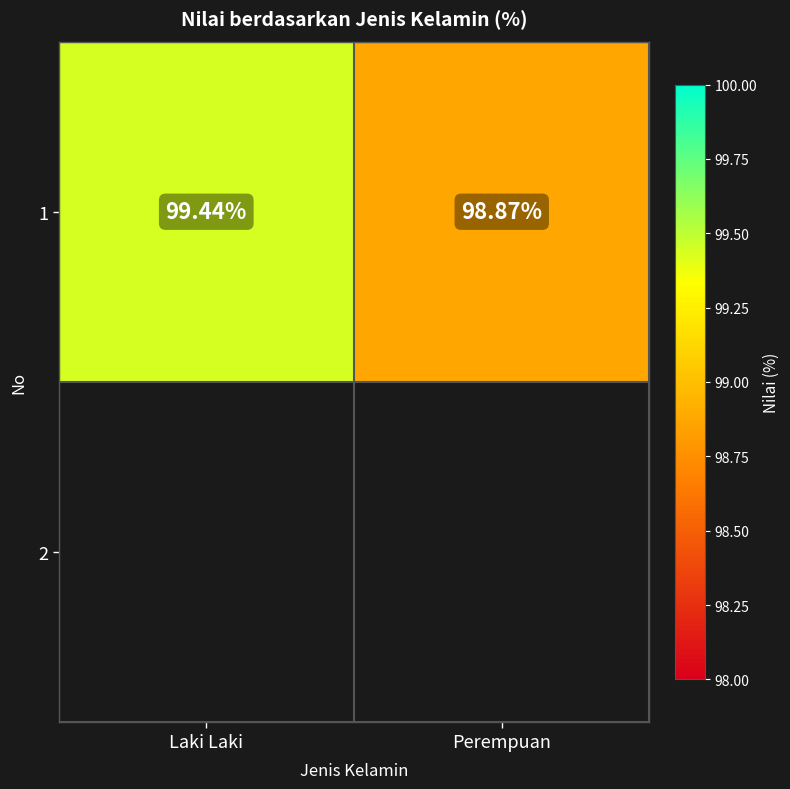

What is the average value?

99.2